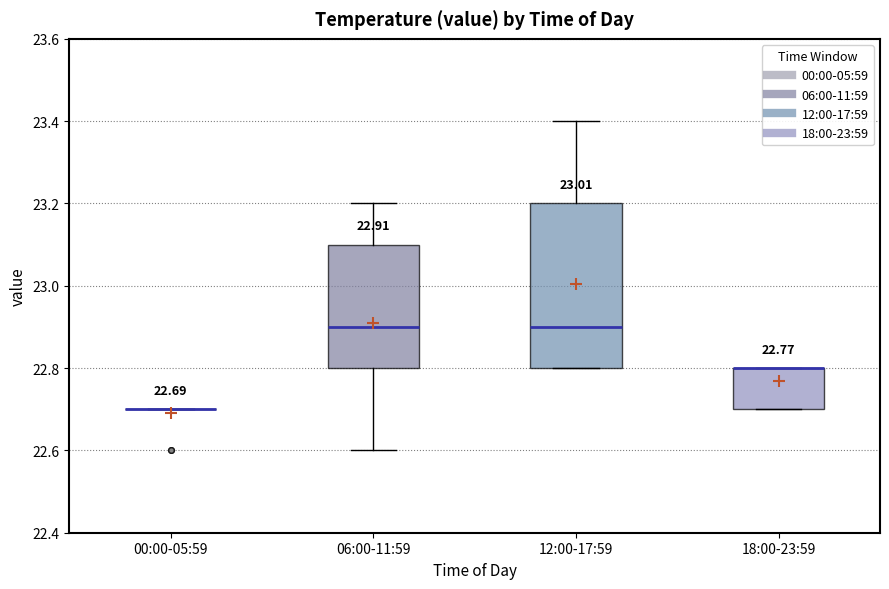

Which box is the tallest, from its lower edge to its upper edge?

12:00-17:59